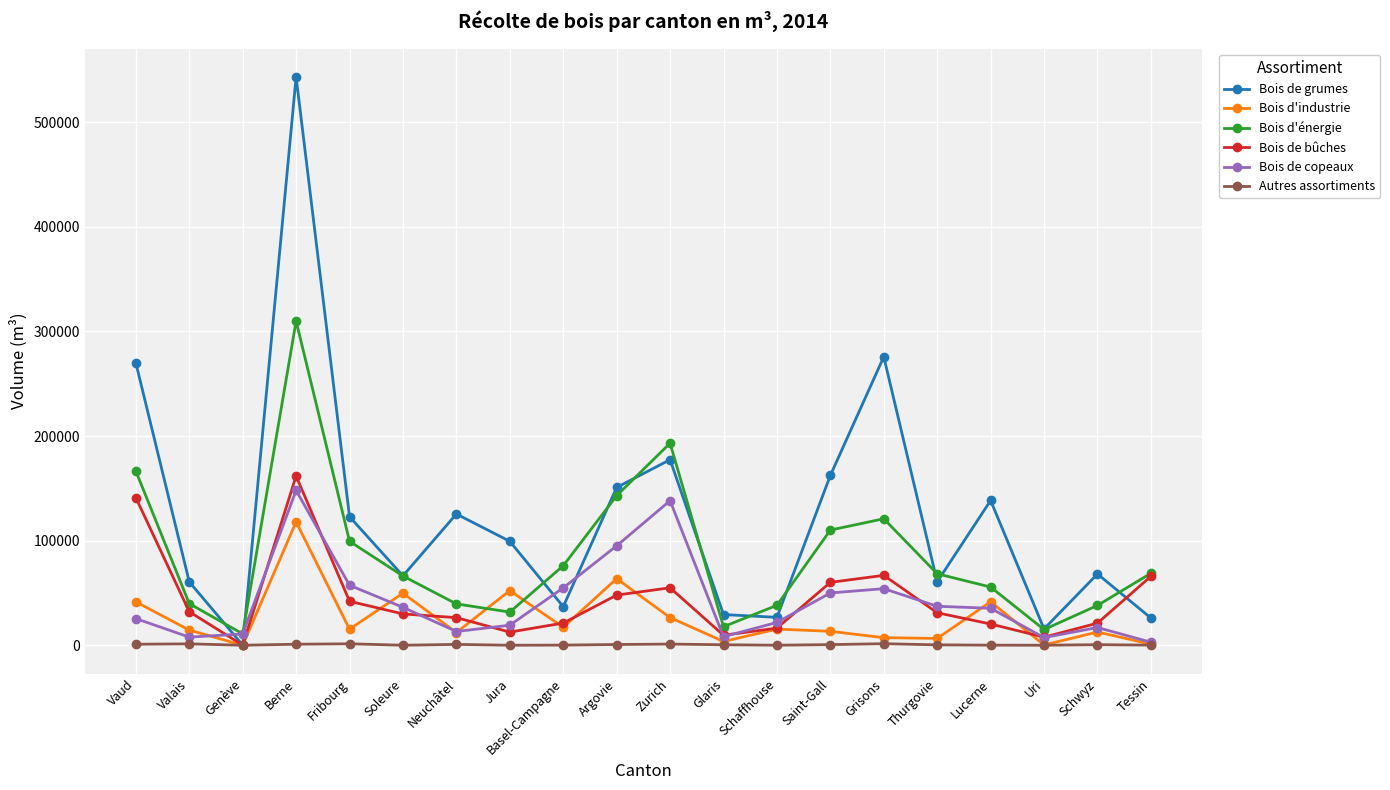

True or false: Bois d'énergie has a value of 68329 at Thurgovie.

True